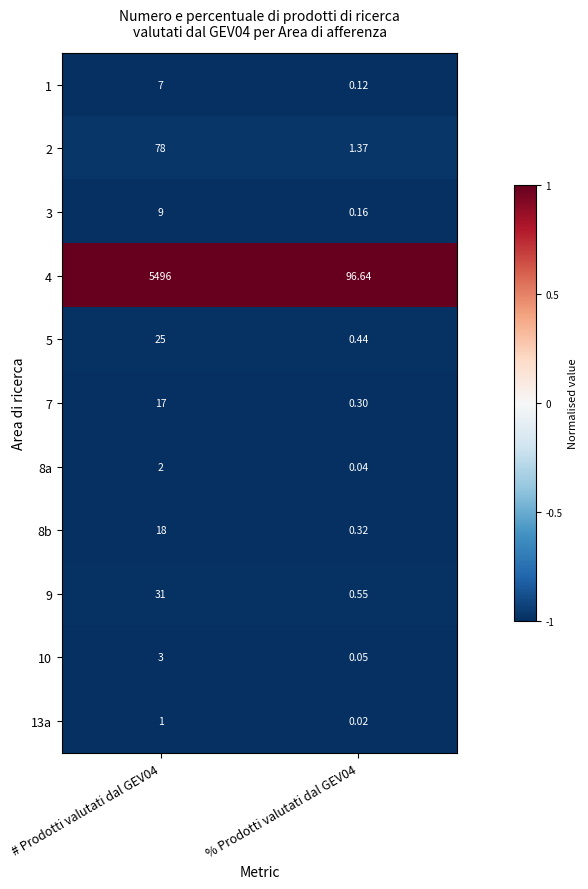

Is the value of 2 at % Prodotti valutati dal GEV04 greater than the value of 8a at # Prodotti valutati dal GEV04?

No